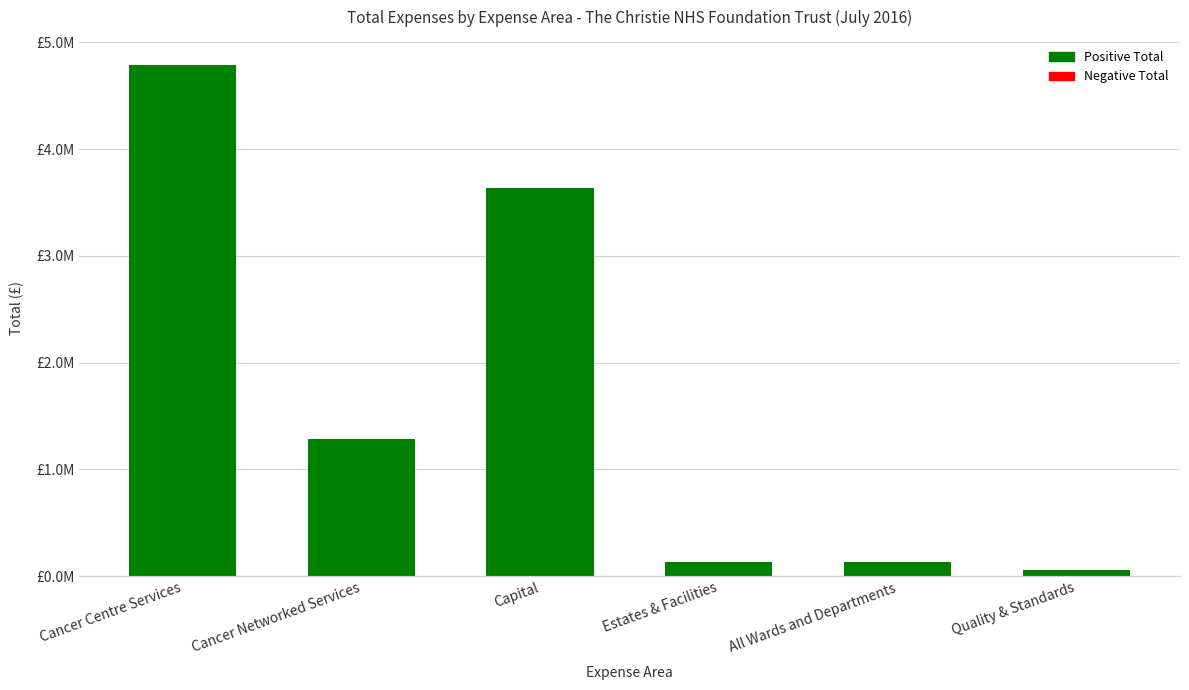

At which category does the chart reach its minimum across all series?

Quality & Standards